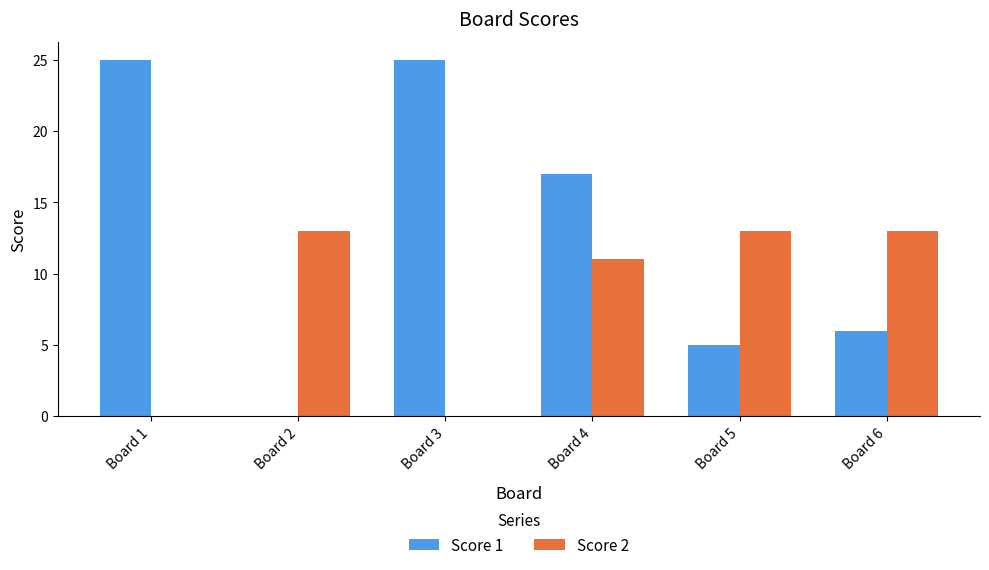

At which label is Score 1 closest to 12?

Board 4